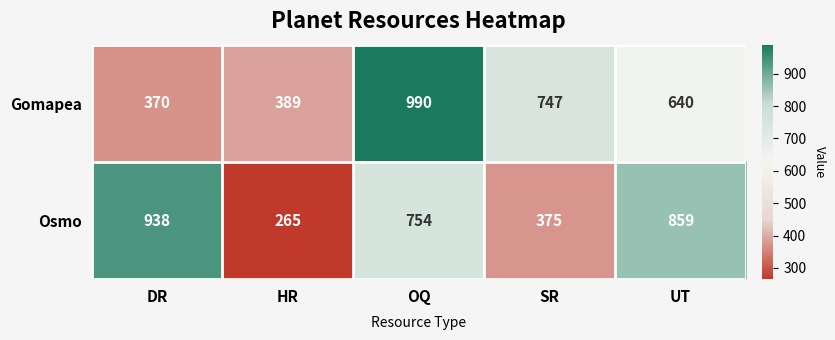

True or false: Gomapea has a value of 943 at UT.

False